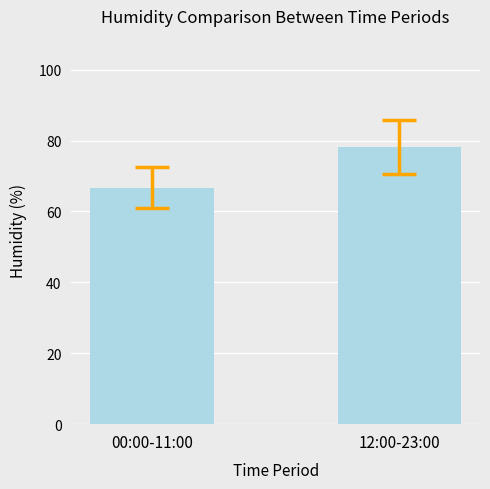

List the labels in order of value, largest first.

12:00-23:00, 00:00-11:00